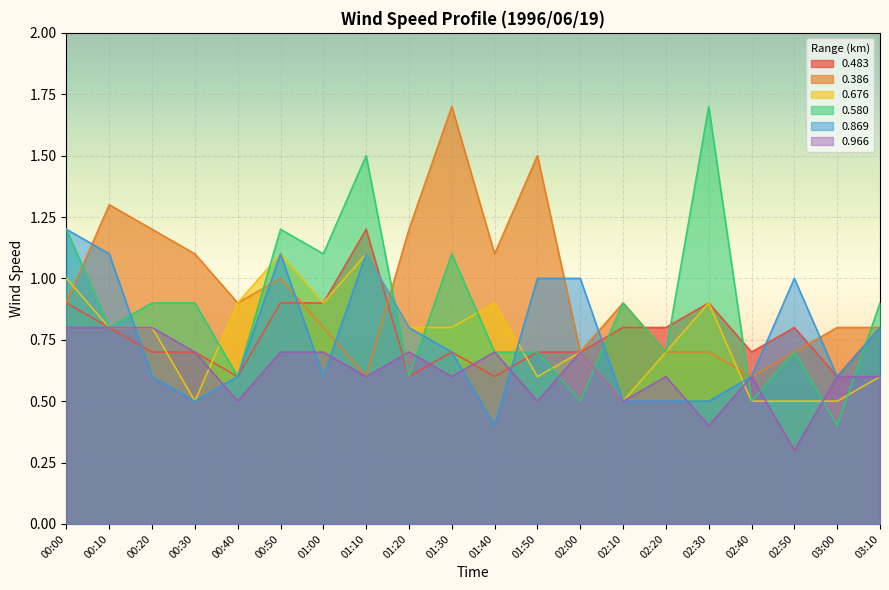

Which series ends up on top after the final intersection of 0.483 and 0.580?

0.580